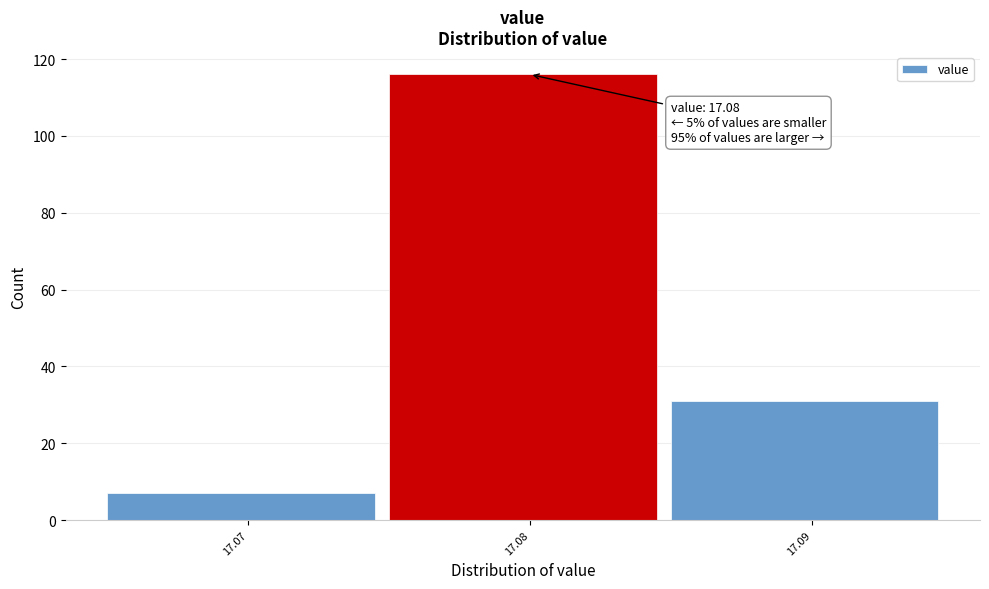

Over which range of the x-axis is the bar tallest?

17.075 to 17.085